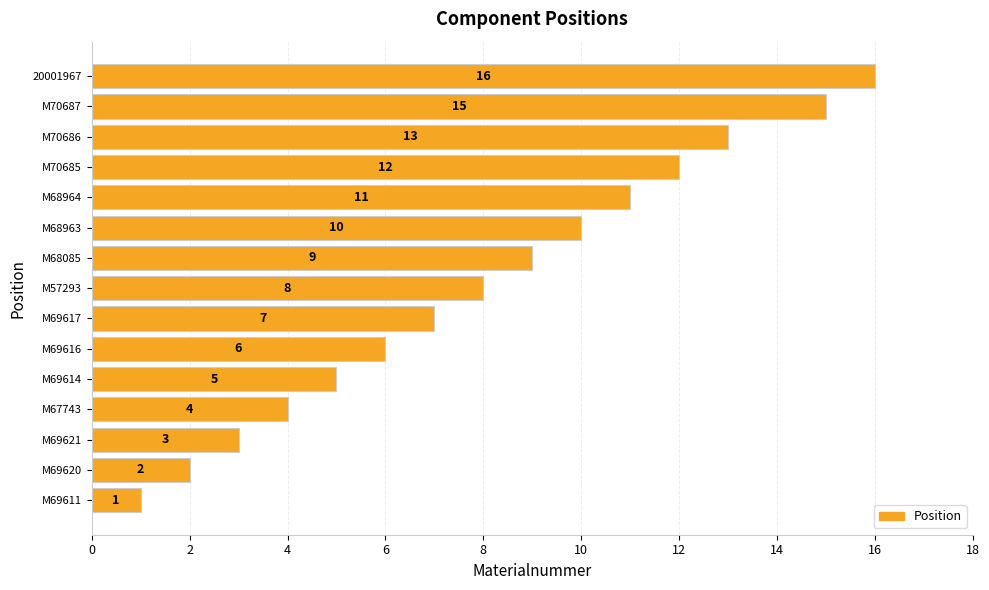

Count the number of categories in the chart.

15